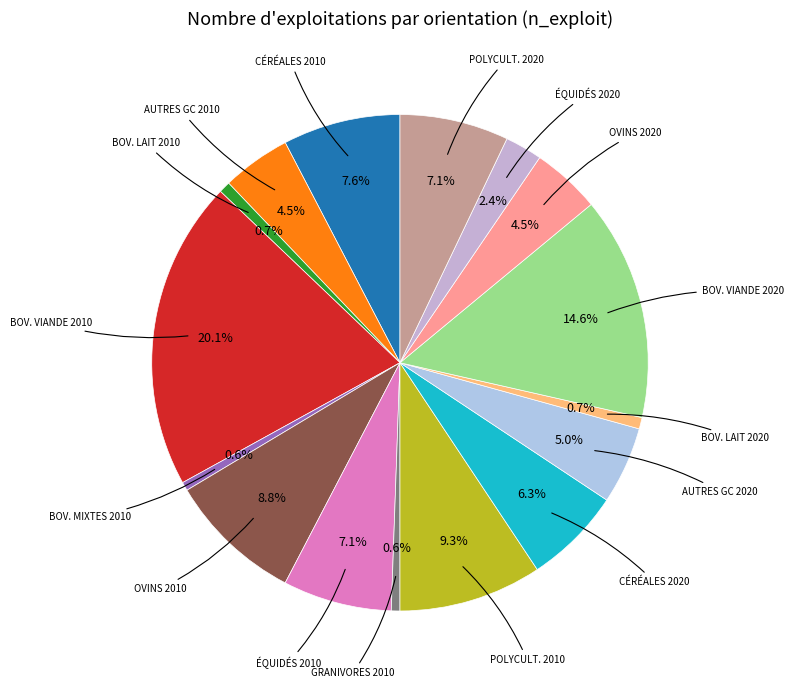

To the nearest percent, what is the difference between the largest and smallest slice percentages?

20%